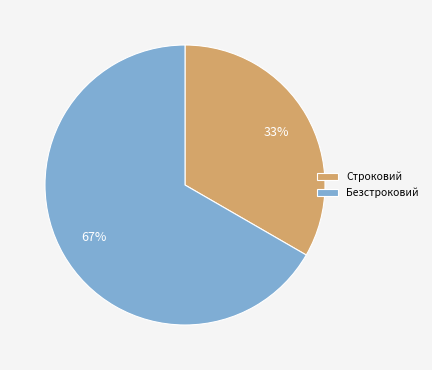

True or false: Безстроковий accounts for 72% of the total.

False